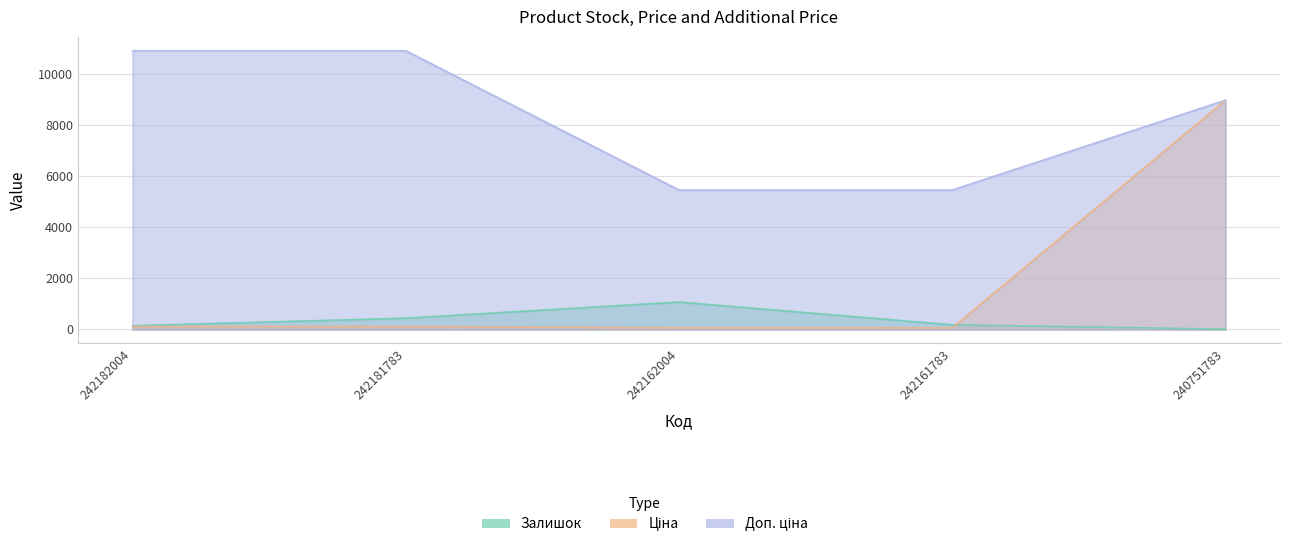

Where does the Доп. ціна series first go above 8966?

242182004